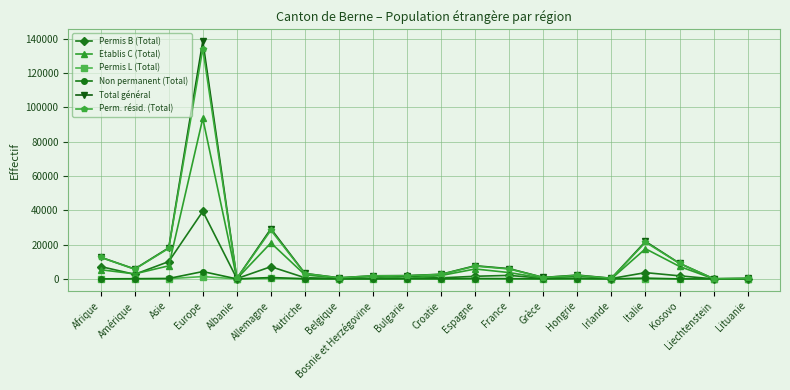

Is the value of Etablis C (Total) at Asie greater than the value of Permis L (Total) at Grèce?

Yes